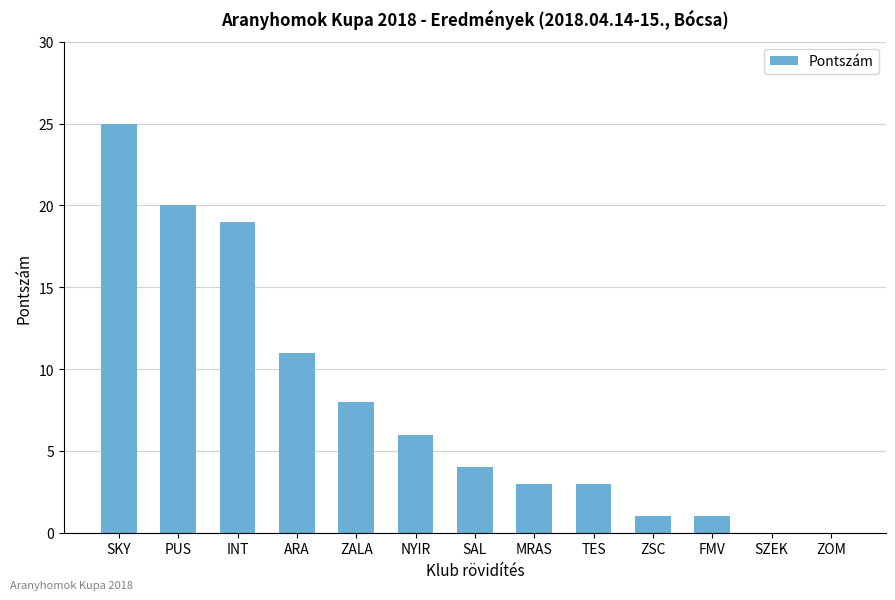

Reading right to left, list all the values displayed in this chart.

0	0	1	1	3	3	4	6	8	11	19	20	25